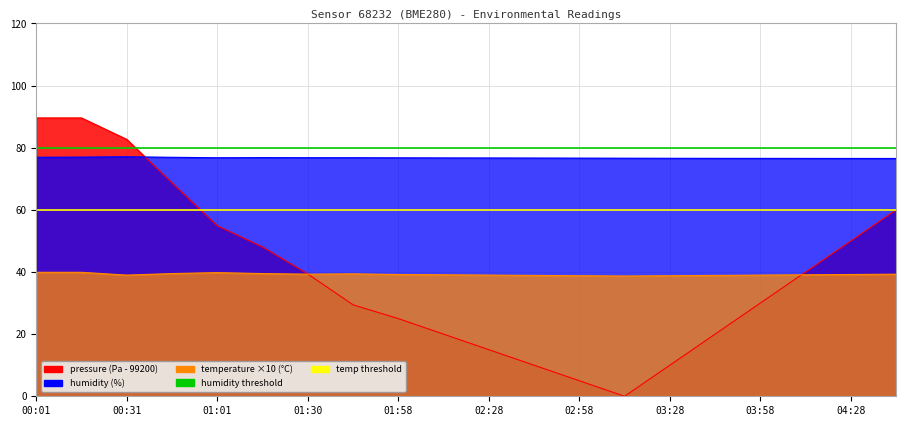

Is the value of humidity threshold at 00:31 greater than the value of temp threshold at 00:01?

Yes